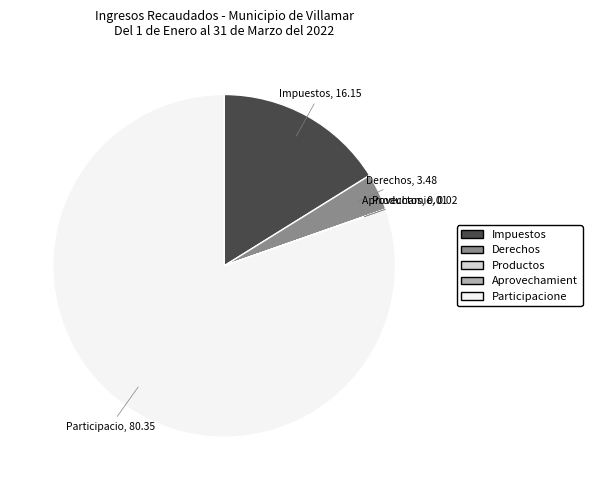

Is there a majority slice in this chart?

Yes